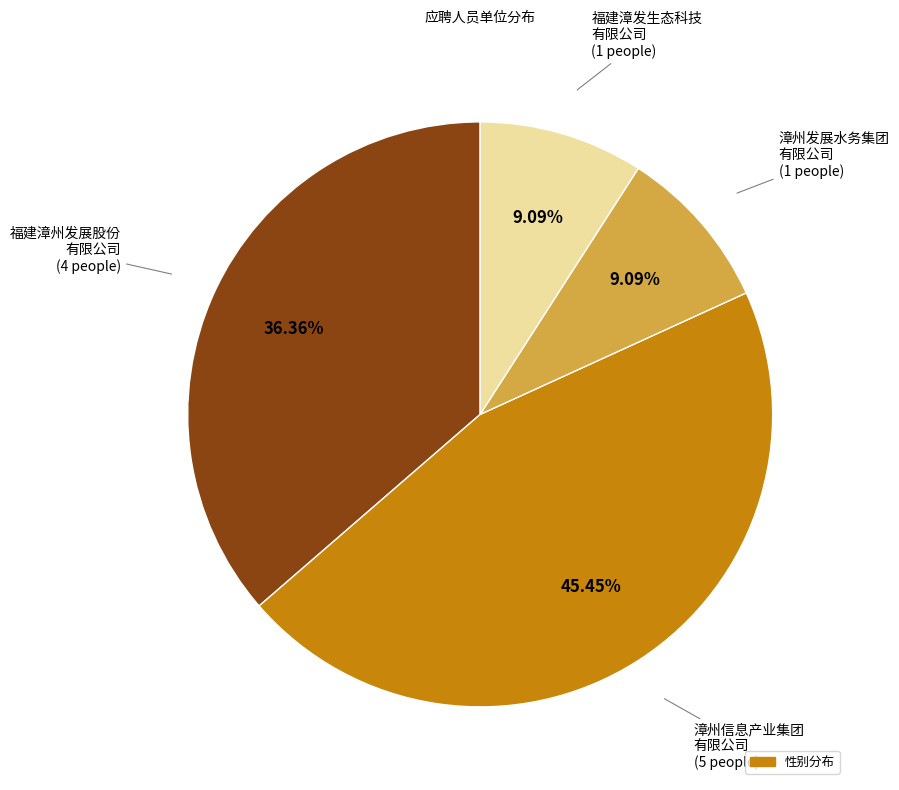

Is there a majority slice in this chart?

No